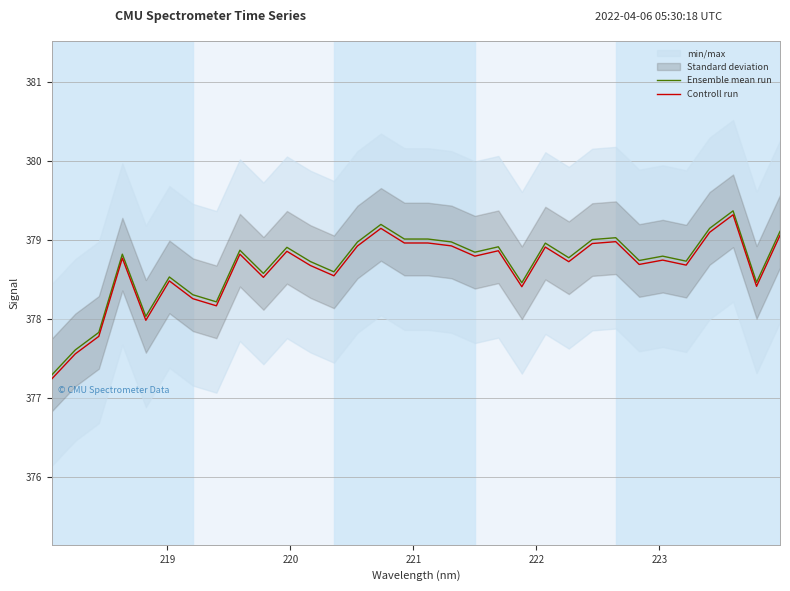

In Ensemble mean run, how many points are lower than both neighbors (excluding endpoints)?

10